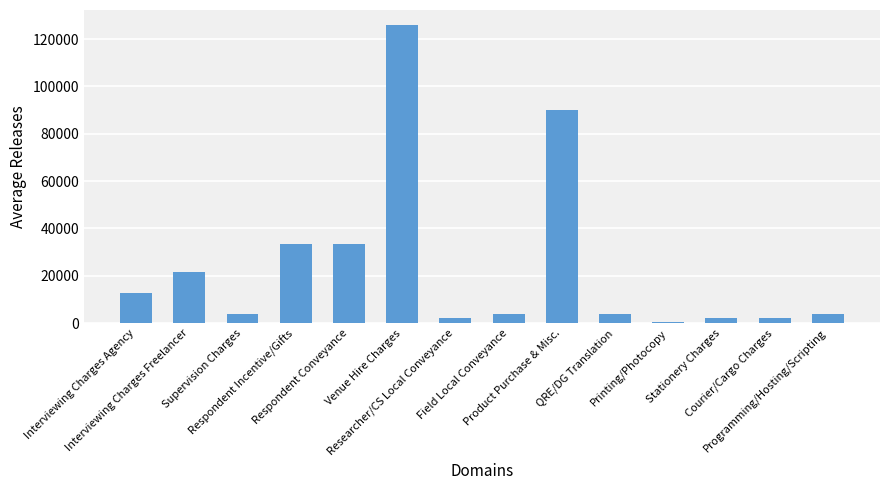

What is the greatest value displayed?

126000